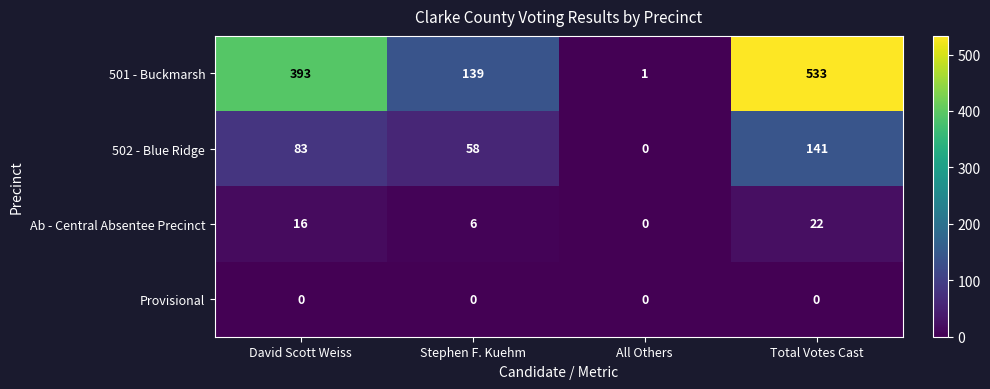

Is it true that 502 - Blue Ridge equals 0 at All Others?

True